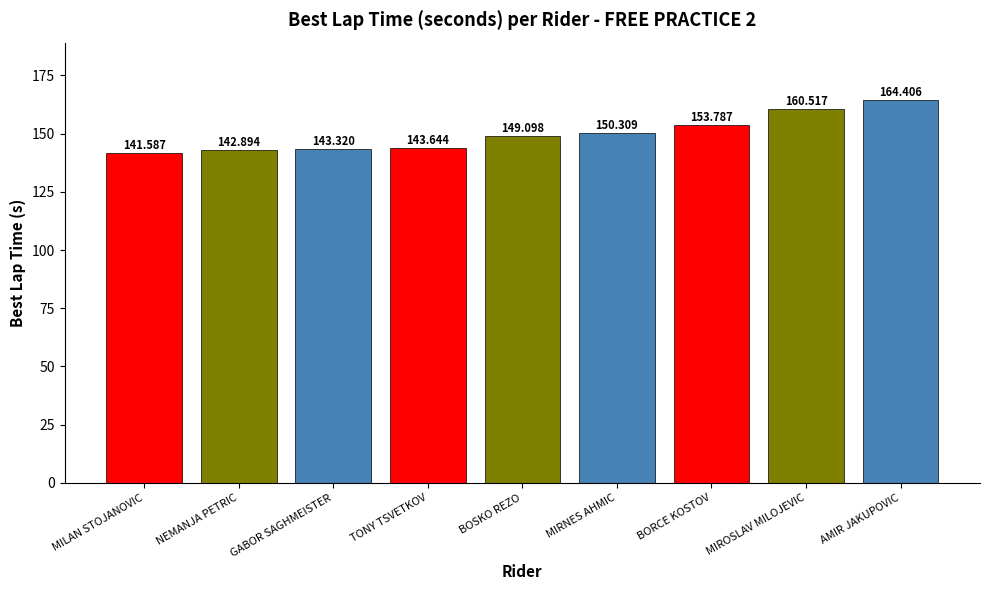

What is the value of the 1st bar from the left?

141.6